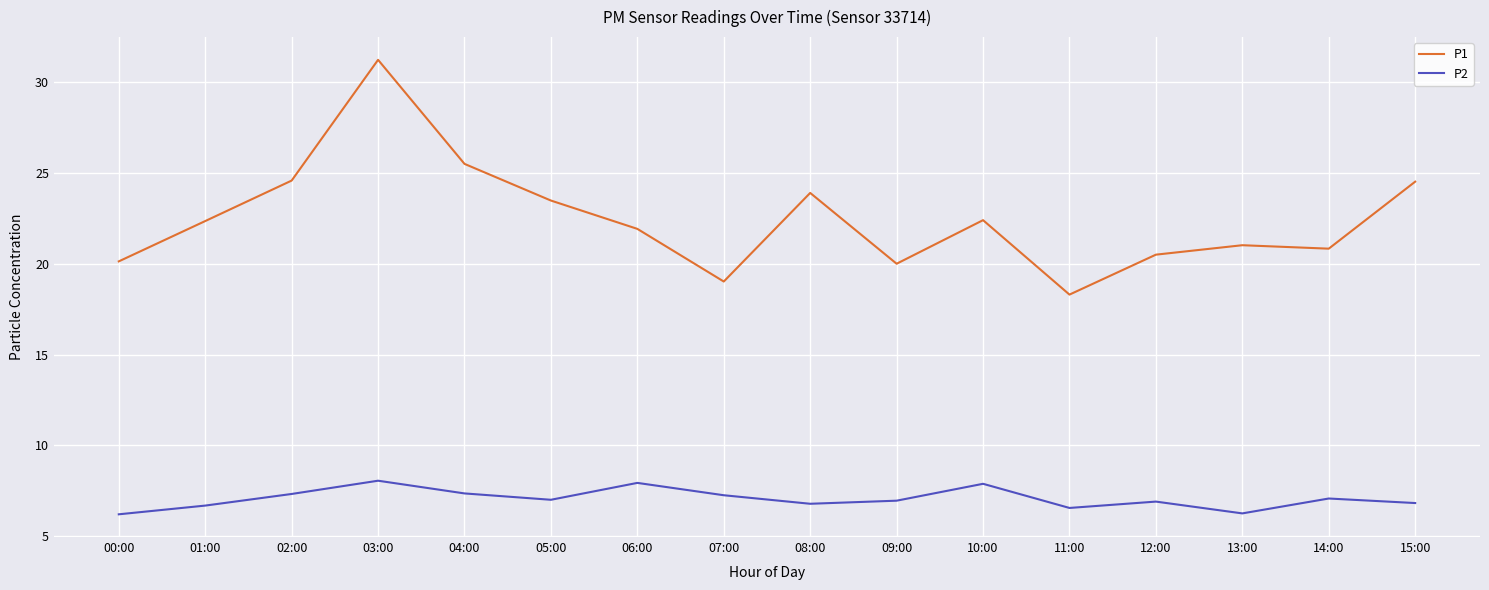

Which category has the highest value across all series?

03:00